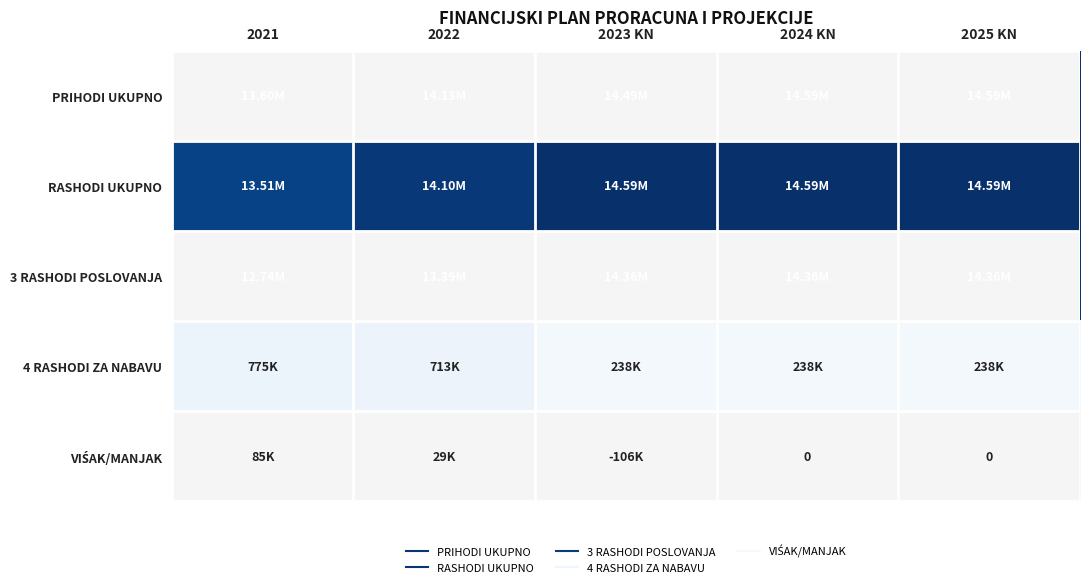

At 2025 KN, list the series in order from largest to smallest.

PRIHODI UKUPNO, RASHODI UKUPNO, 3 RASHODI POSLOVANJA, 4 RASHODI ZA NABAVU, VIŚAK/MANJAK